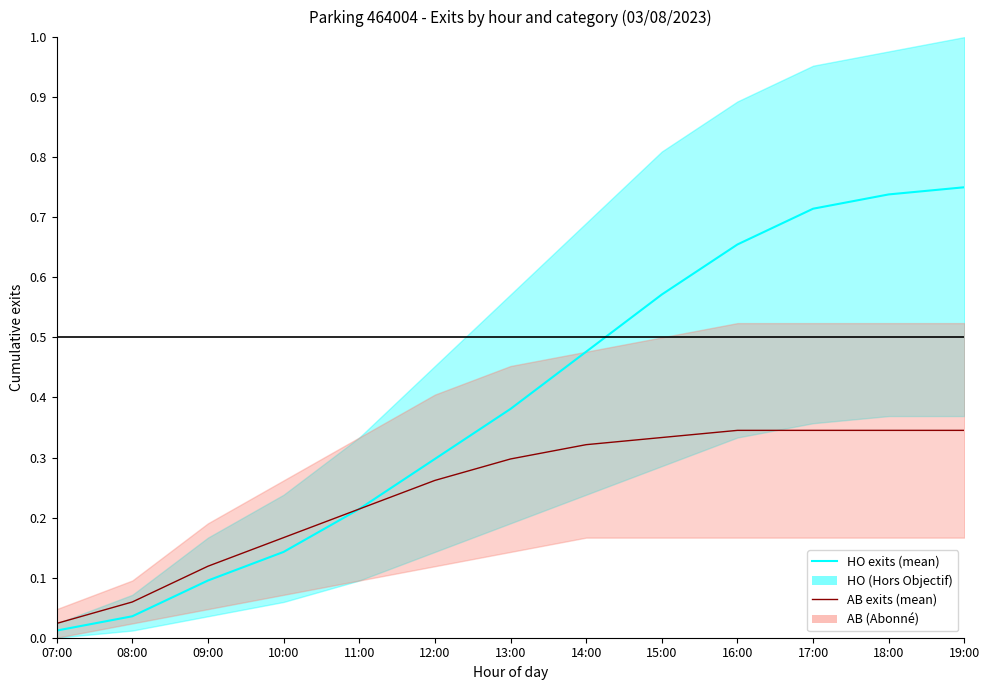

At 17:00, list the series in order from smallest to largest.

AB exits, HO exits